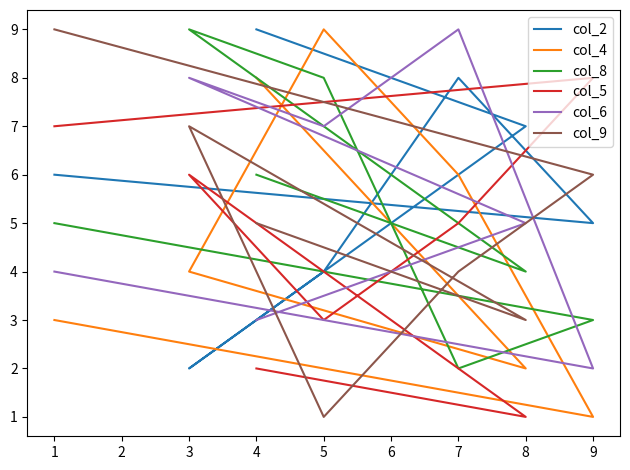

True or false: col_6 and col_8 intersect in this chart.

True